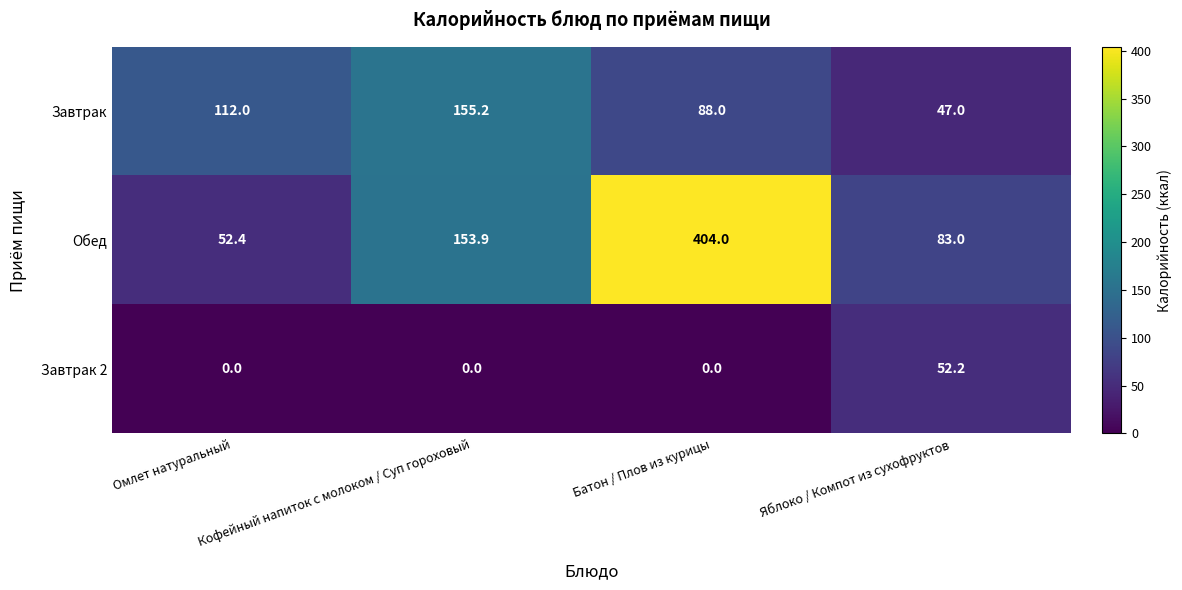

How many series are shown in this chart?

3